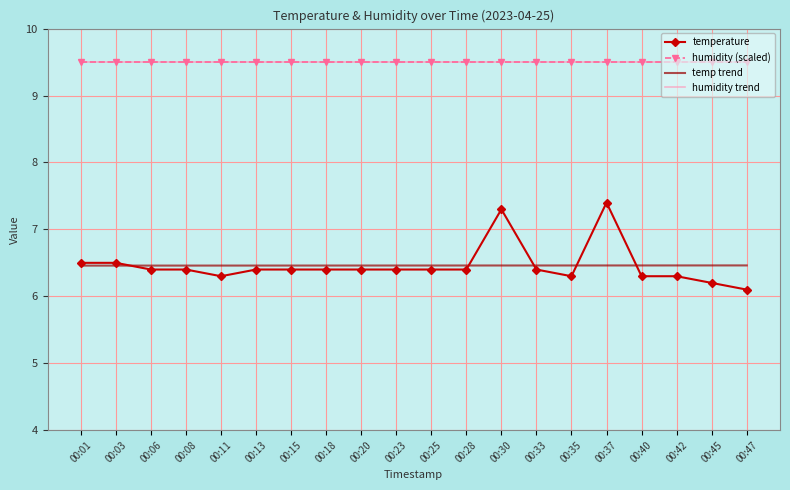

How many categories are shown in the chart?

20